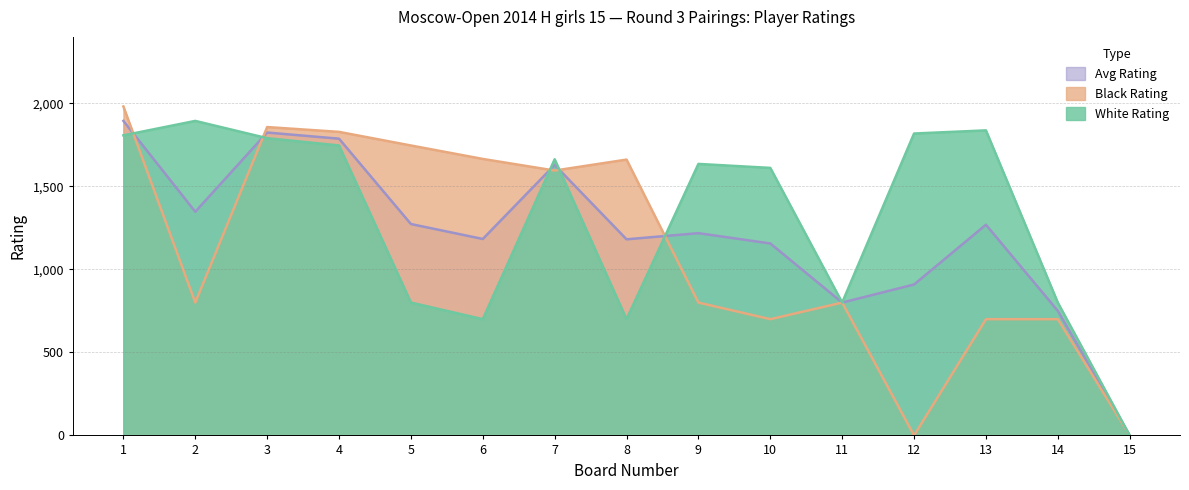

True or false: Black Rating and White Rating cross at least once.

True